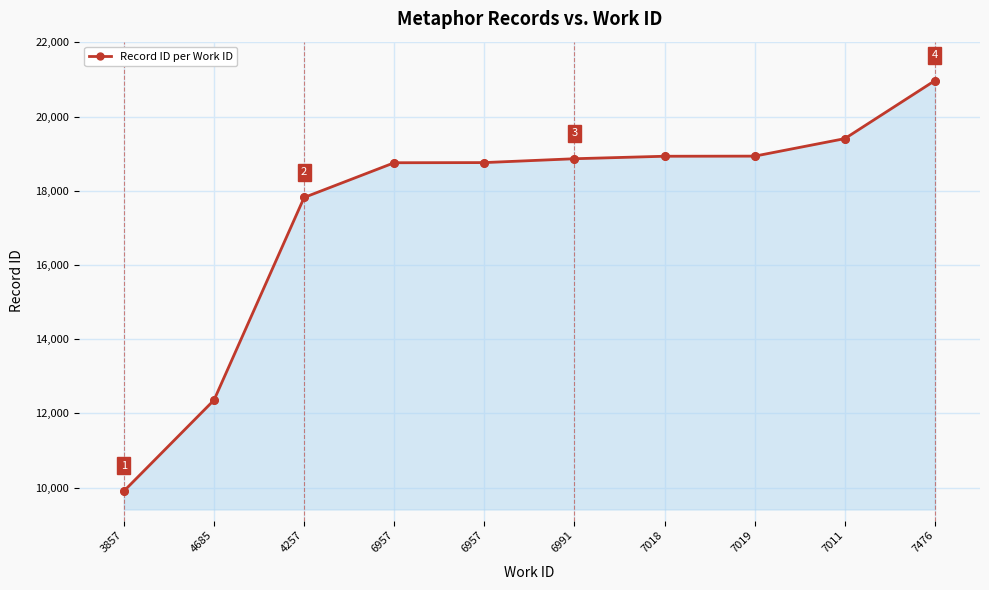

What is the change in value from 4685 to 6991?

+6504